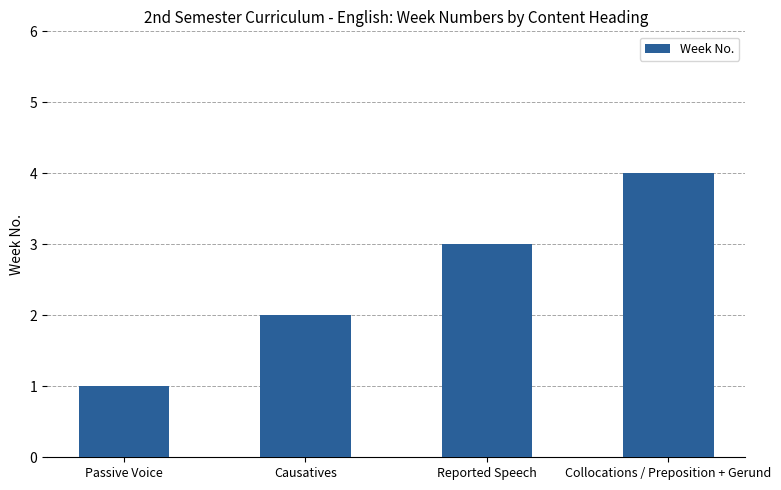

Reading left to right, list all the values displayed in this chart.

1	2	3	4